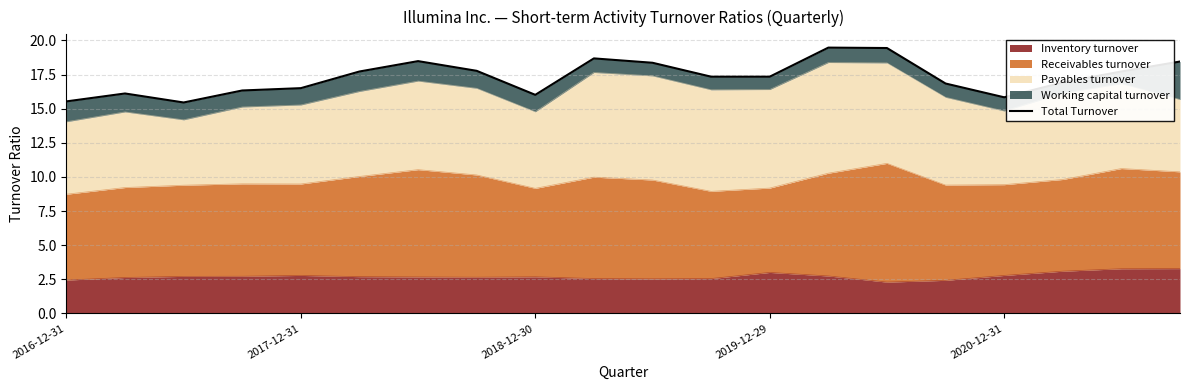

What is the difference between the values at 6 and 7?

0.7